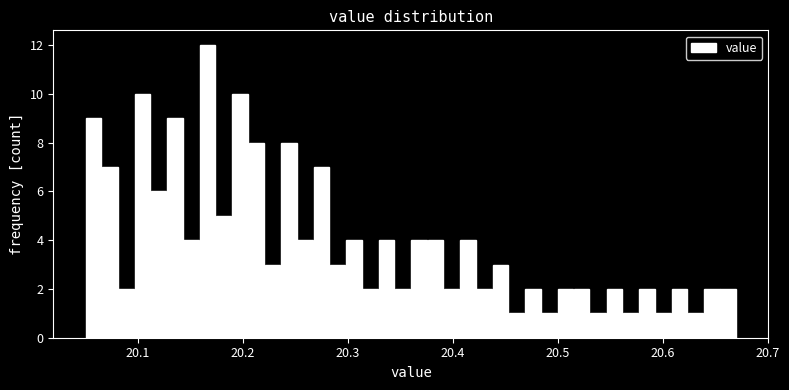

Around what value on the x-axis is the tallest bar? Give the approximate position of its centre, as read against the axis.

20.17